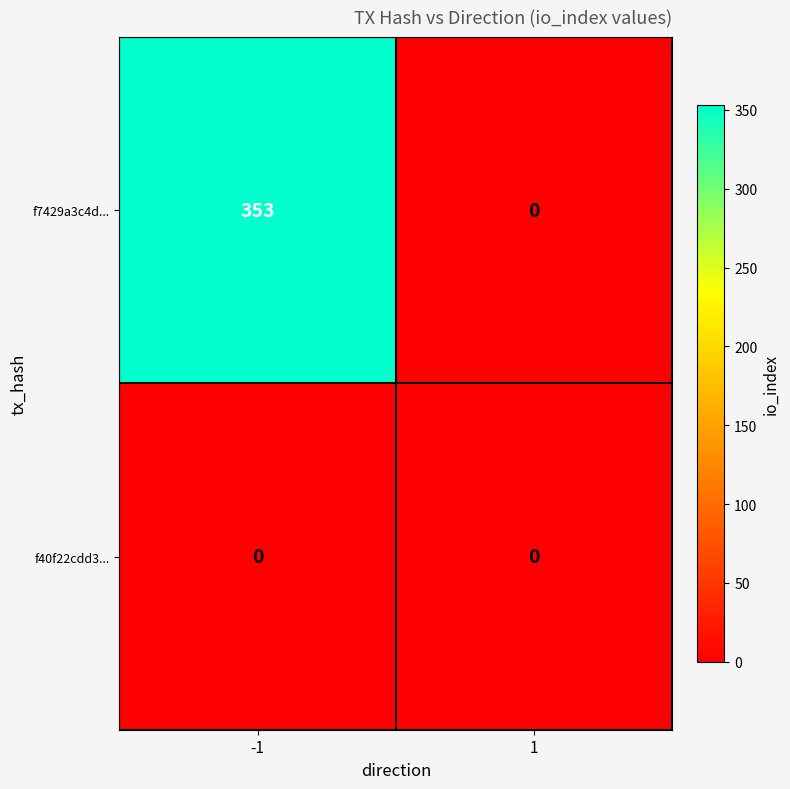

What is the maximum value shown in the chart?

353